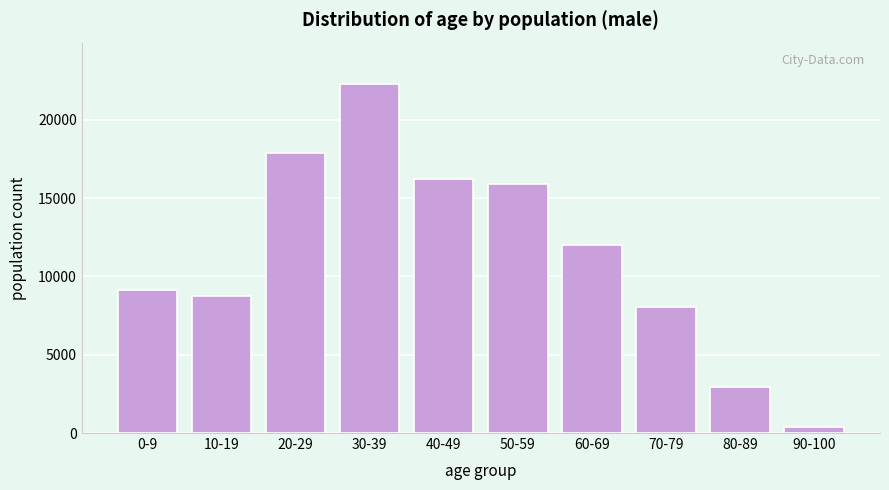

Reading left to right, list all the values displayed in this chart.

0-9=9129	10-19=8761	20-29=17882	30-39=22266	40-49=16209	50-59=15880	60-69=11983	70-79=8035	80-89=2958	90-100=394